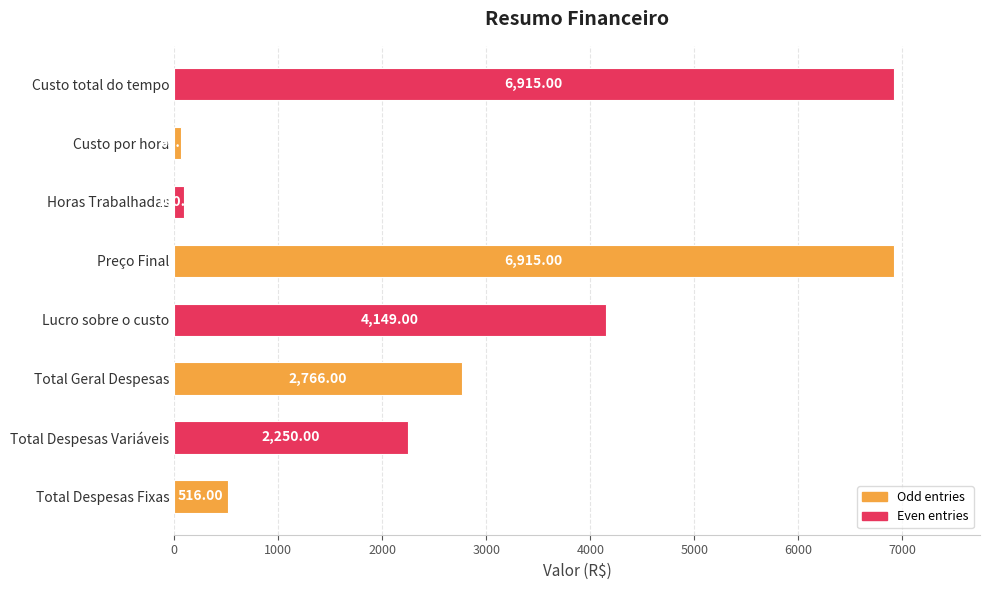

Where is the data nearest to the value 3492?

Lucro sobre o custo